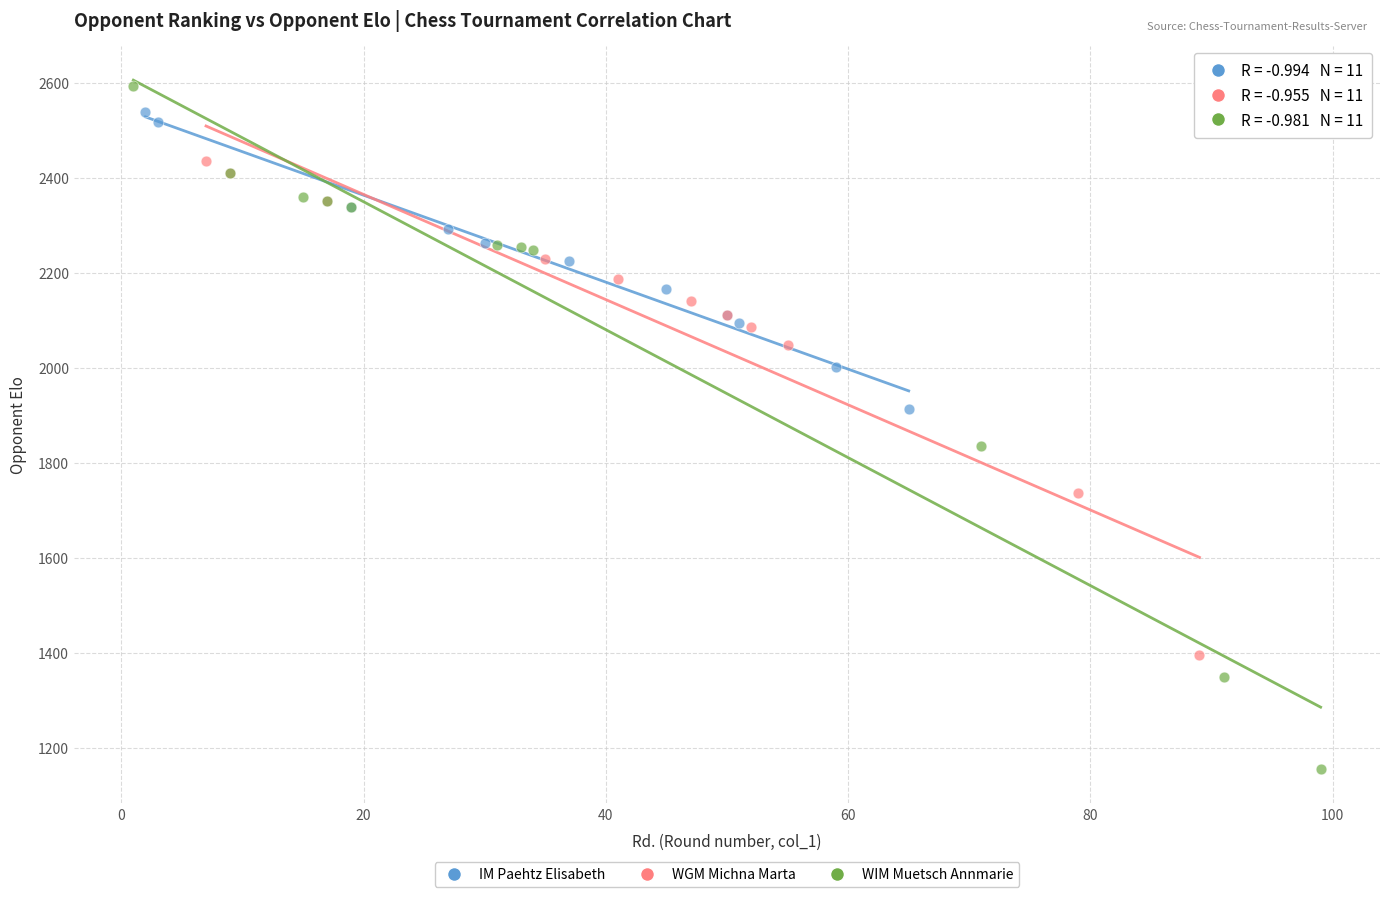

Which series contains the lowest Y value?

WIM Muetsch Annmarie